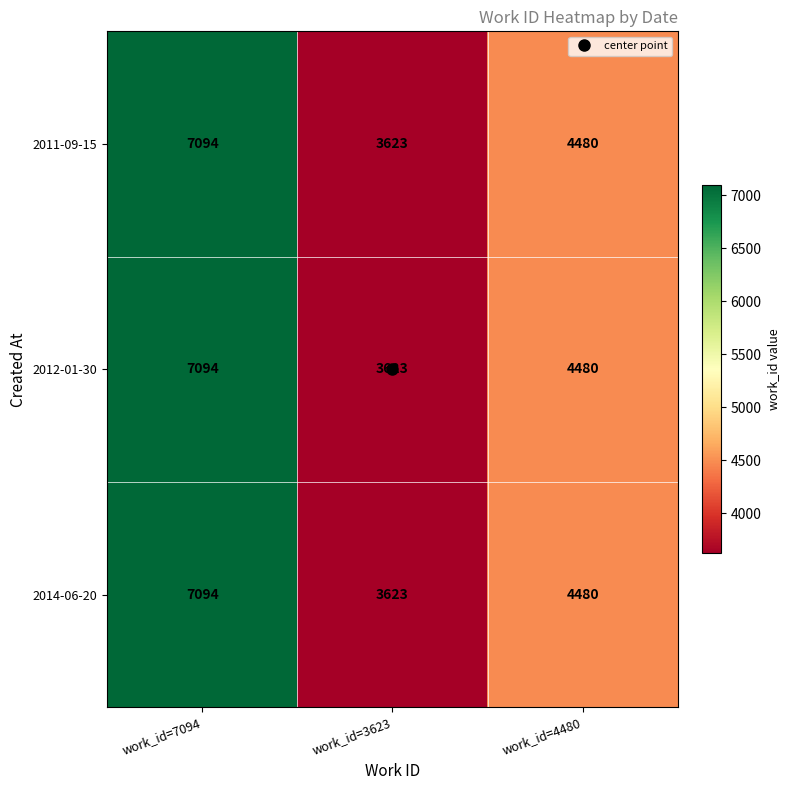

At which category does the chart reach its minimum across all series?

work_id=3623